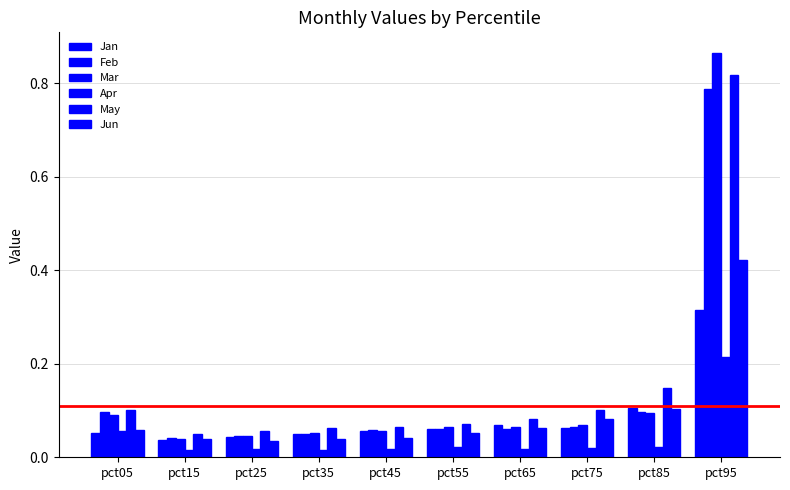

How many distinct data groups are displayed?

6